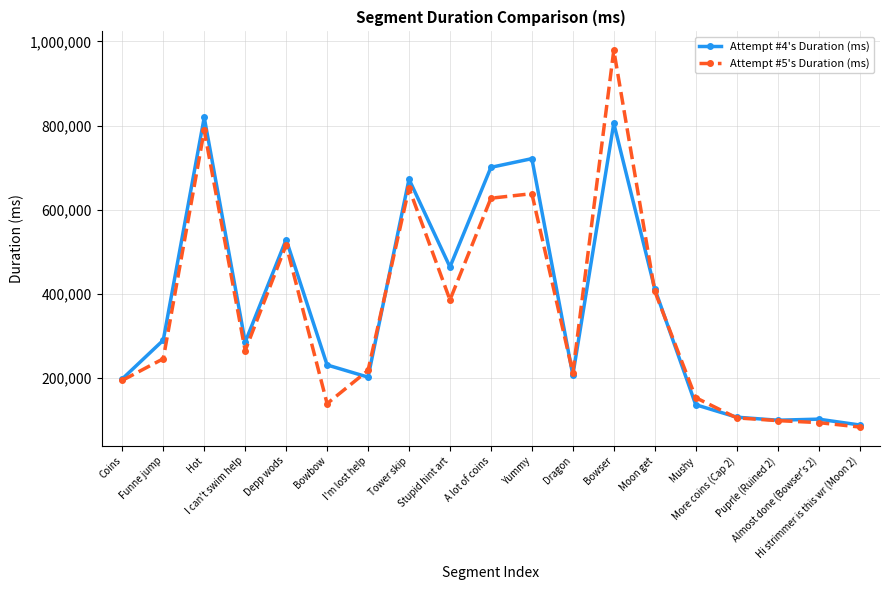

In Attempt #4's Duration (ms), how many points are higher than both neighbors (excluding endpoints)?

6